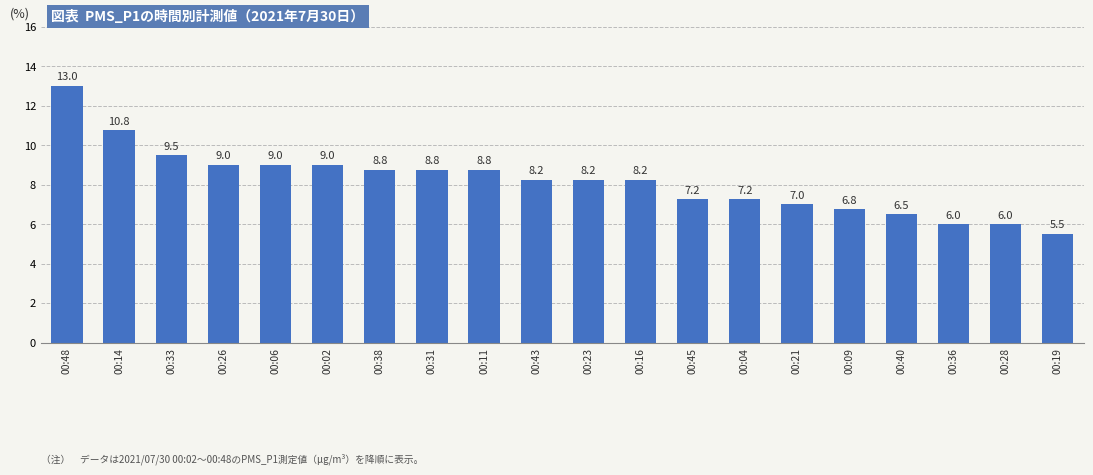

Between 00:14 and 00:43, which is larger?

00:14